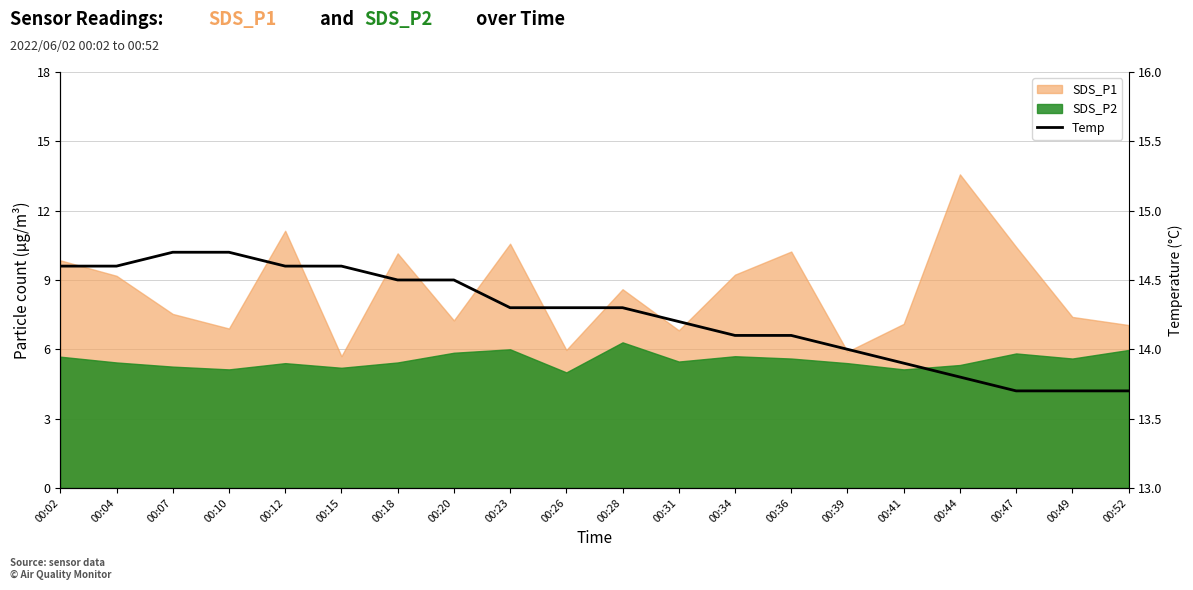

Does the chart have visible grid lines?

Yes